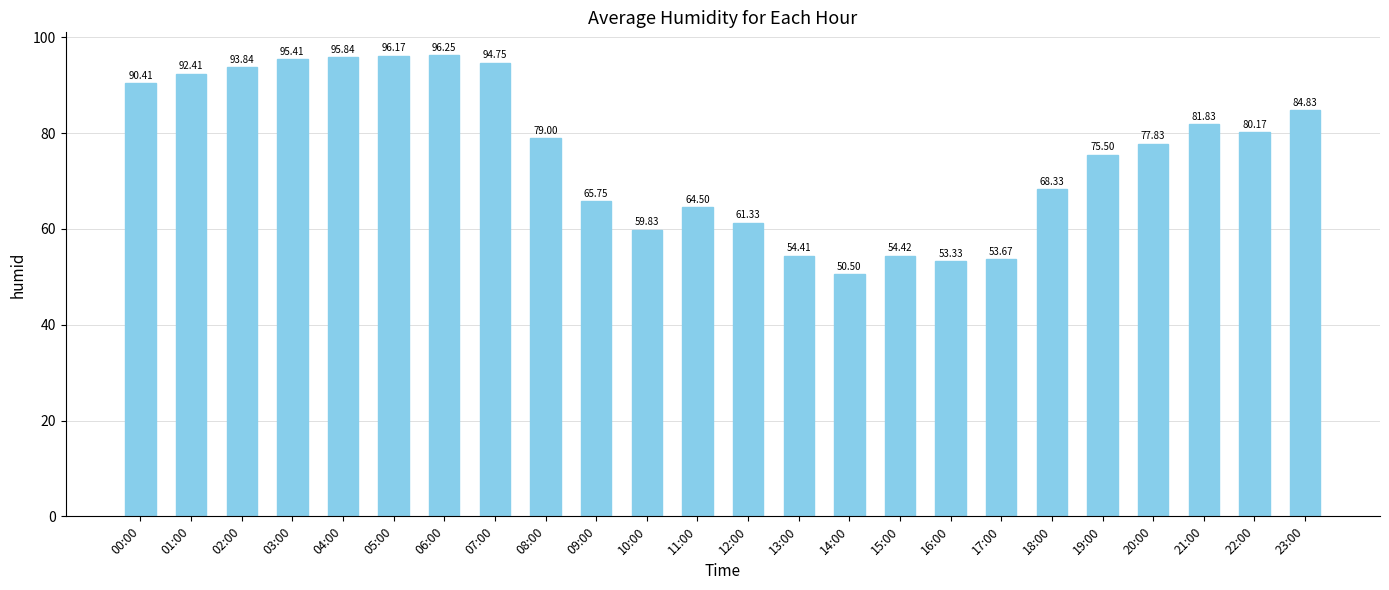

What is the label of the 20th bar from the right?

04:00